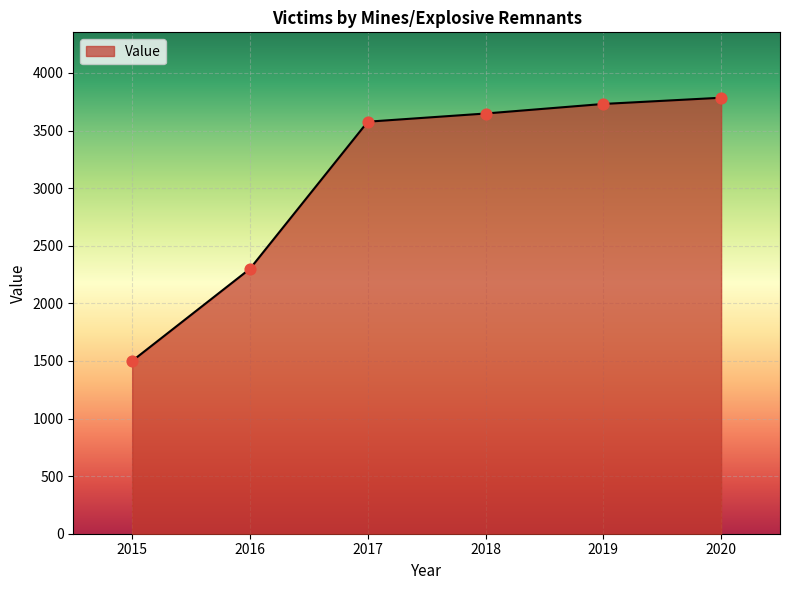

What is the change in value from 2015 to 2018?

+2148